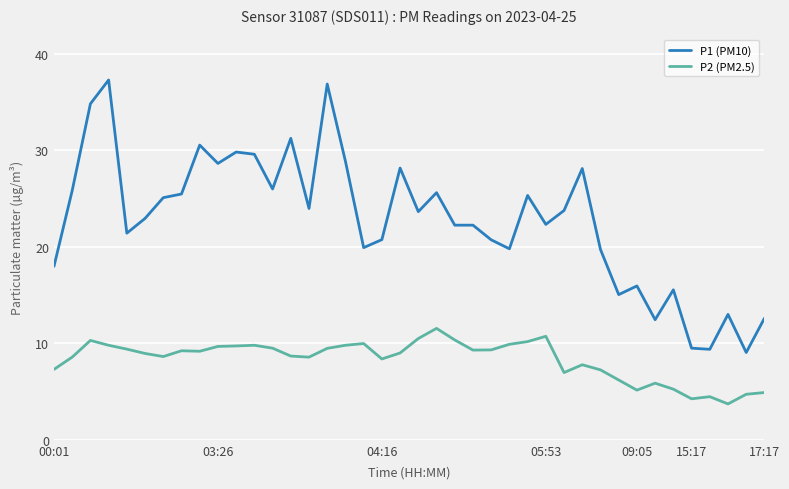

Which series has the widest spread of values?

P1 (PM10)